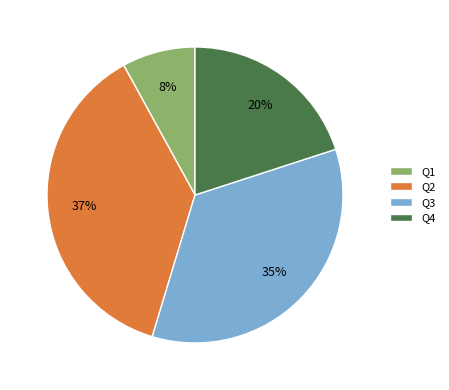

To the nearest percent, what is the difference between the Q4 and Q2 slice percentages?

17%